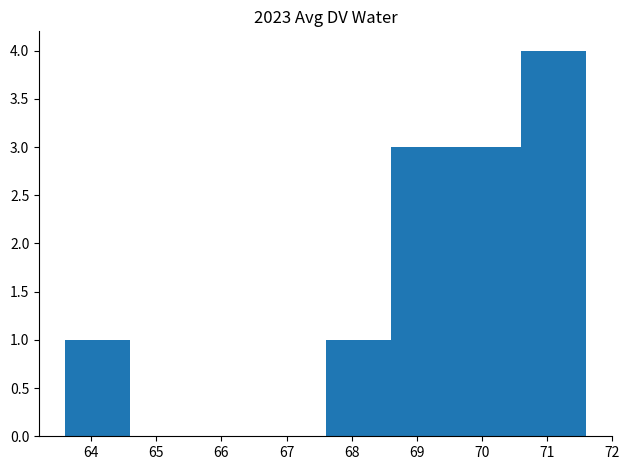

Reading left to right, transcribe this chart: for each bar, give the range it covers on the x-axis and its height. The values are not printed on the chart, so give them approximately, as read against the axis.

63.6 to 64.6: 1
64.6 to 65.6: 0
65.6 to 66.6: 0
66.6 to 67.6: 0
67.6 to 68.6: 1
68.6 to 69.6: 3
69.6 to 70.6: 3
70.6 to 71.6: 4